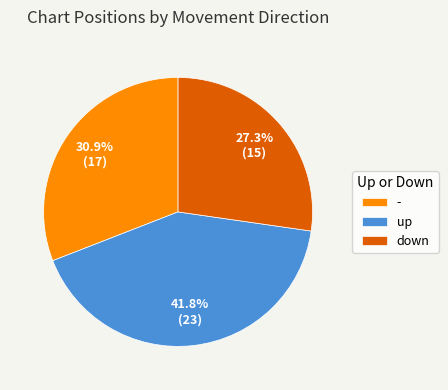

True or false: up accounts for 42% of the total.

True